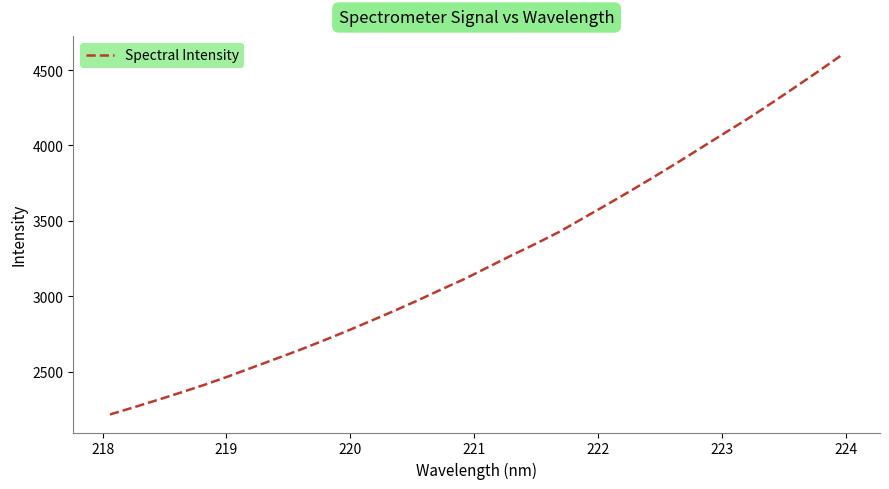

What is the sum of all values?

103913.6